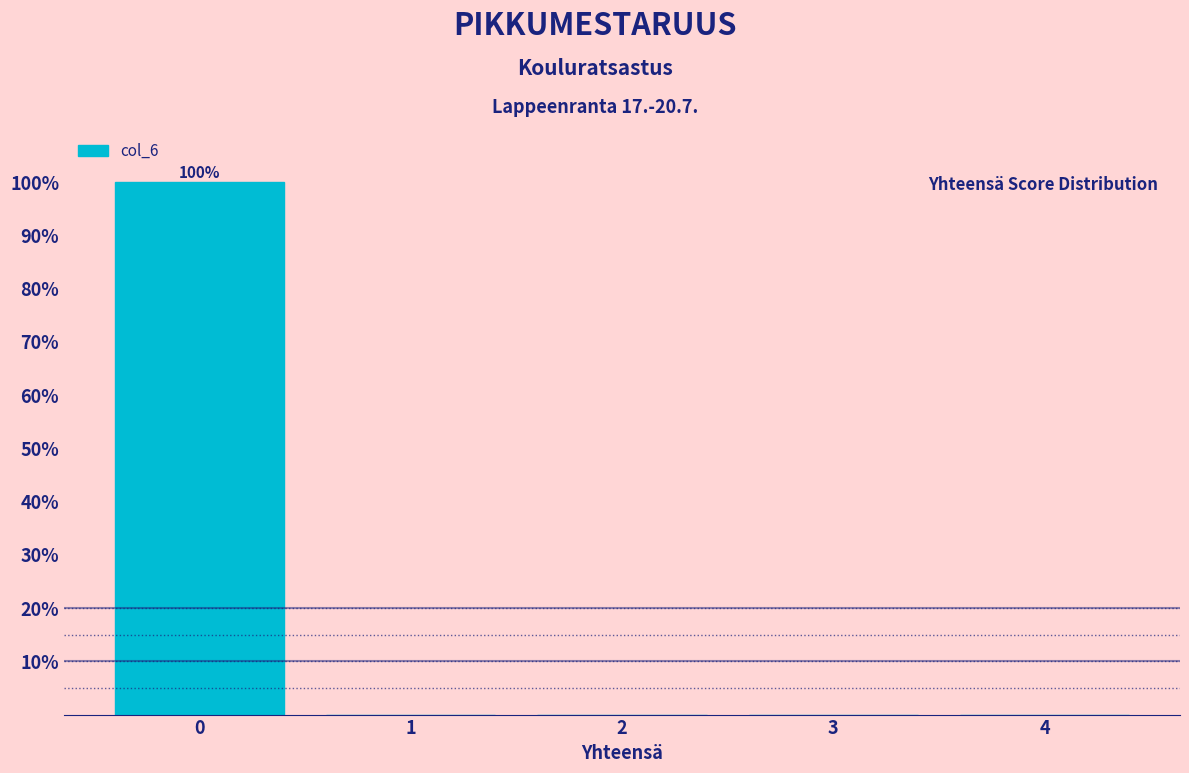

Reading left to right, transcribe all the data shown in this chart.

0=100	1=0	2=0	3=0	4=0